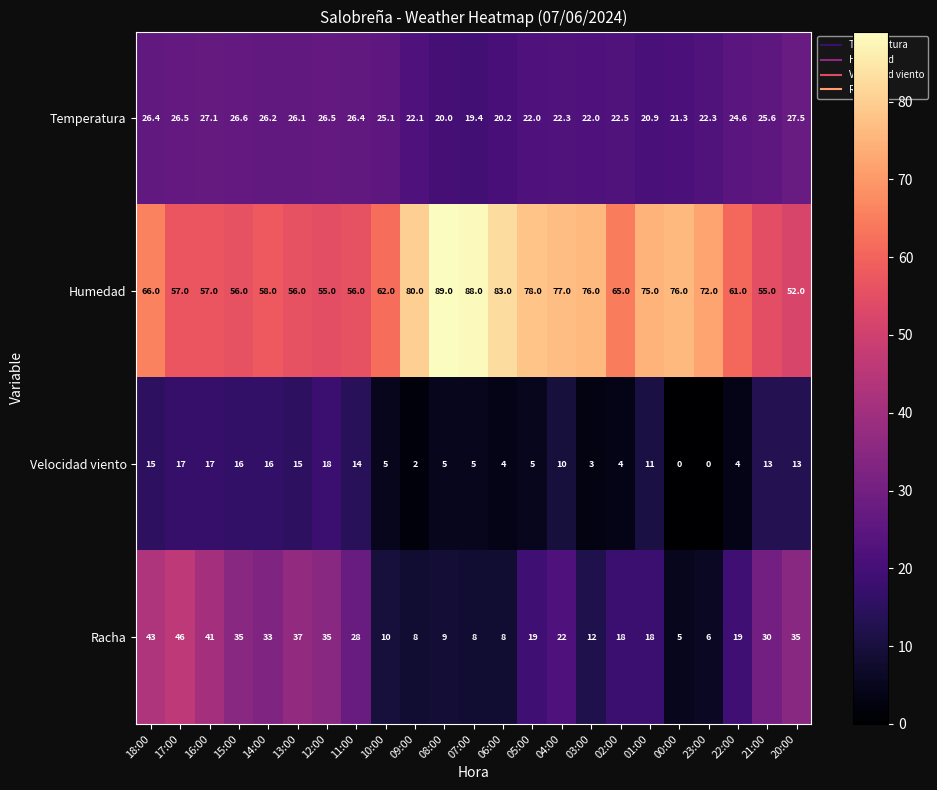

The value of Humedad at 20:00 is 52.0. True or false?

True